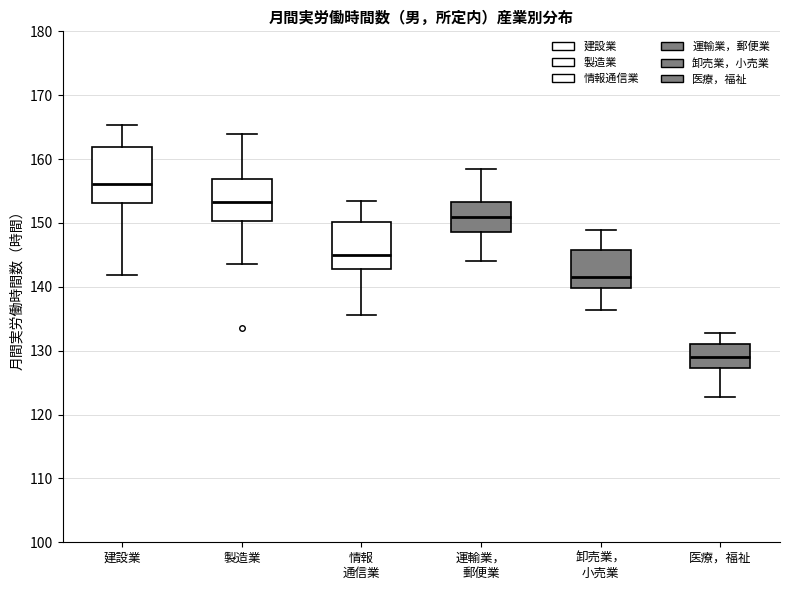

Which box is the tallest, from its lower edge to its upper edge?

建設業